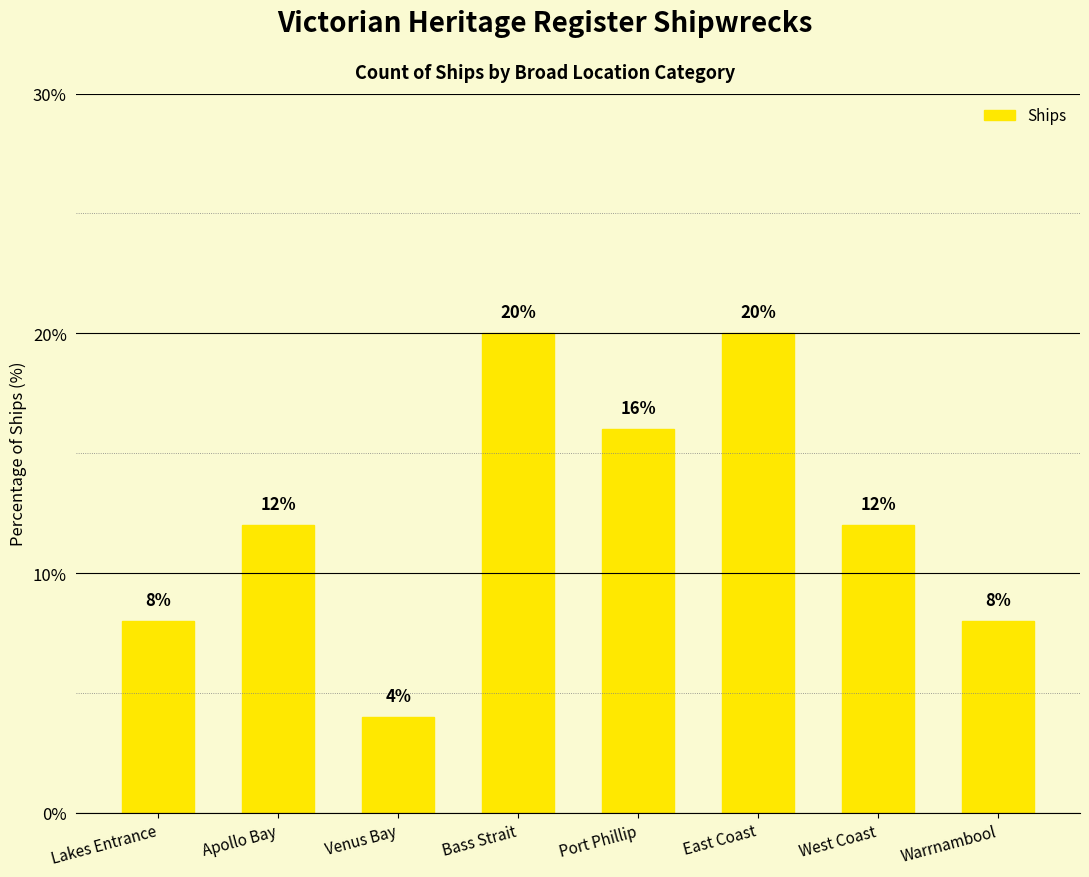

What is the difference between the second highest and second lowest values?

12